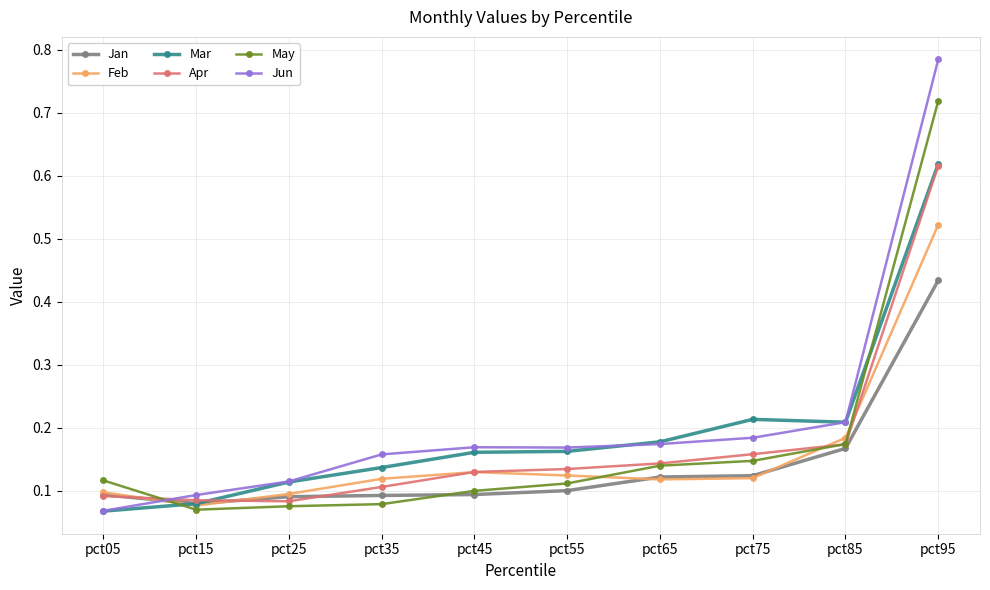

True or false: Jun has more than 2 interior local peaks.

False